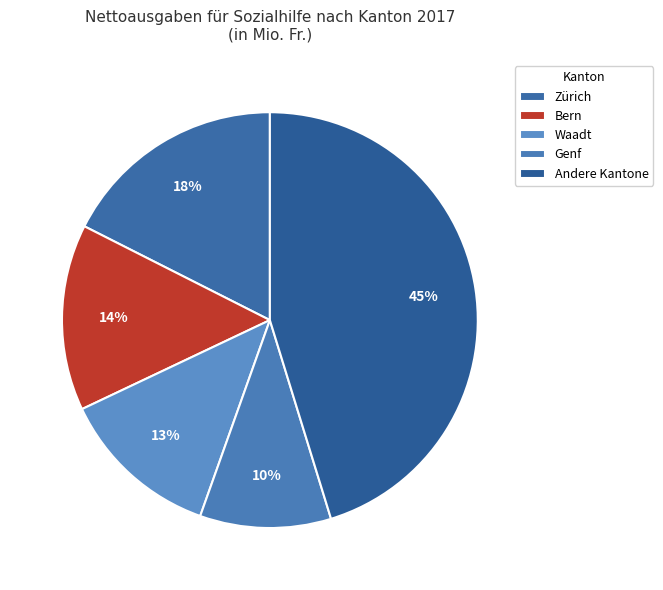

Which slice is the largest?

Andere Kantone